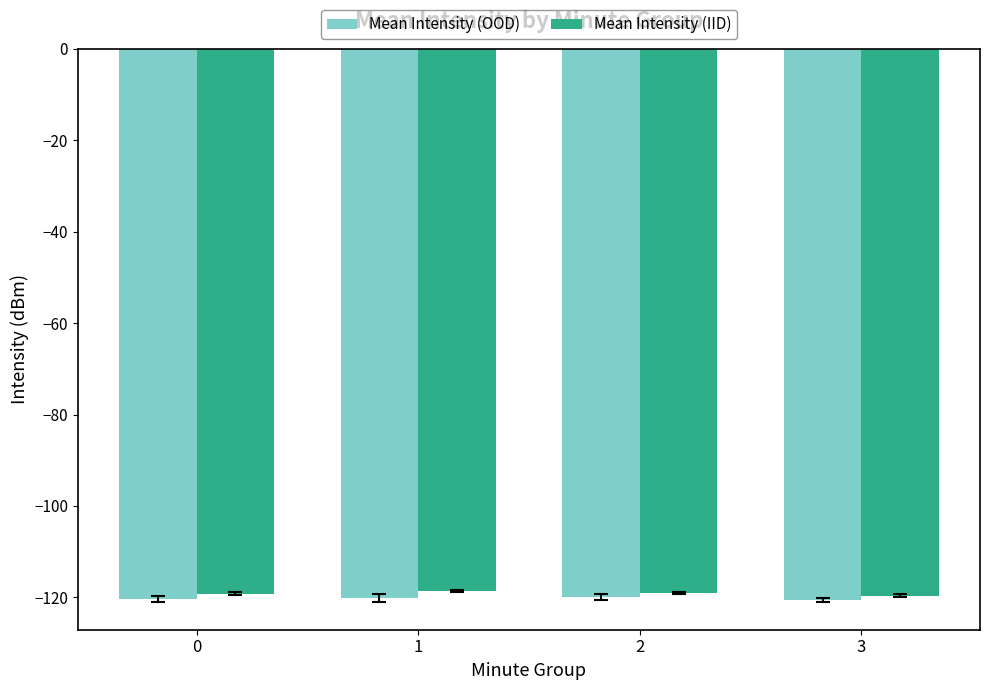

The value of Mean Intensity (OOD) at 1 is -58.3. True or false?

False